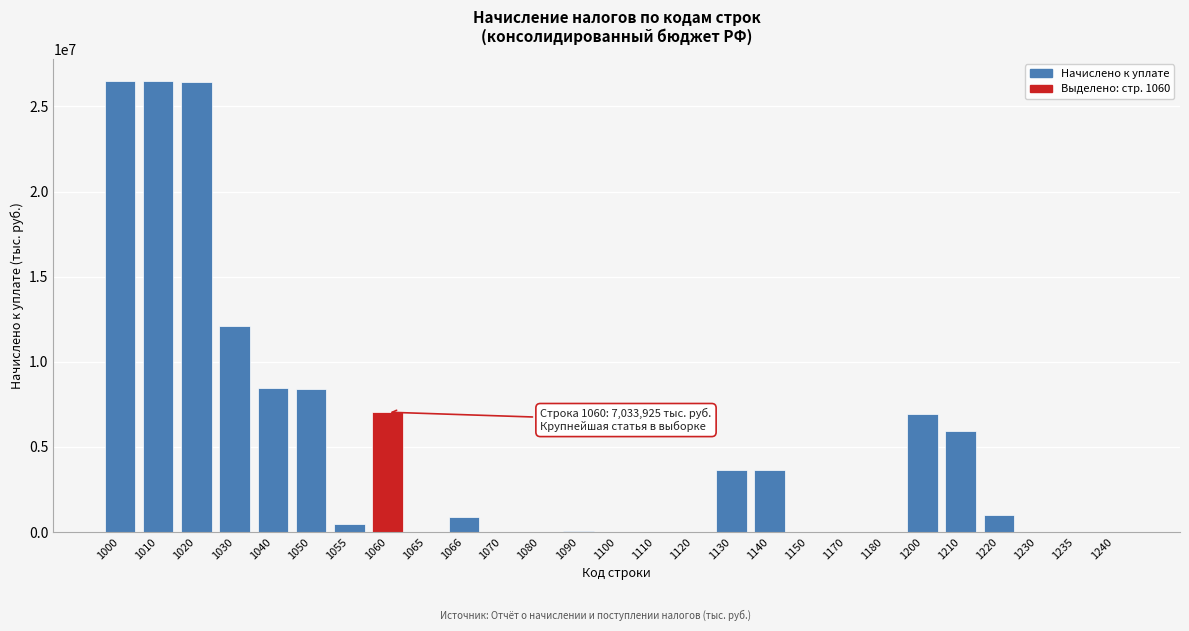

Is it true that the value at 1065 is 0?

True